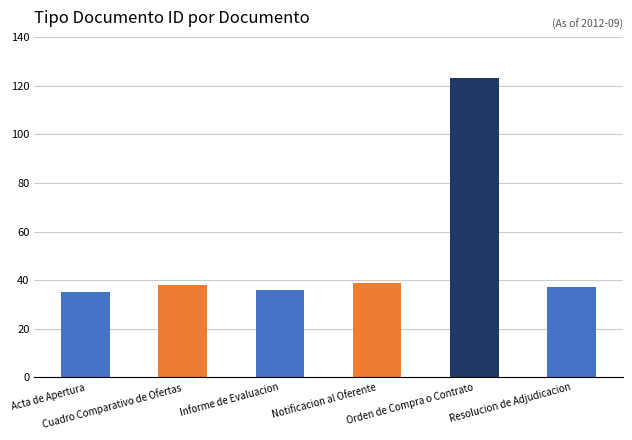

What is the average value?

51